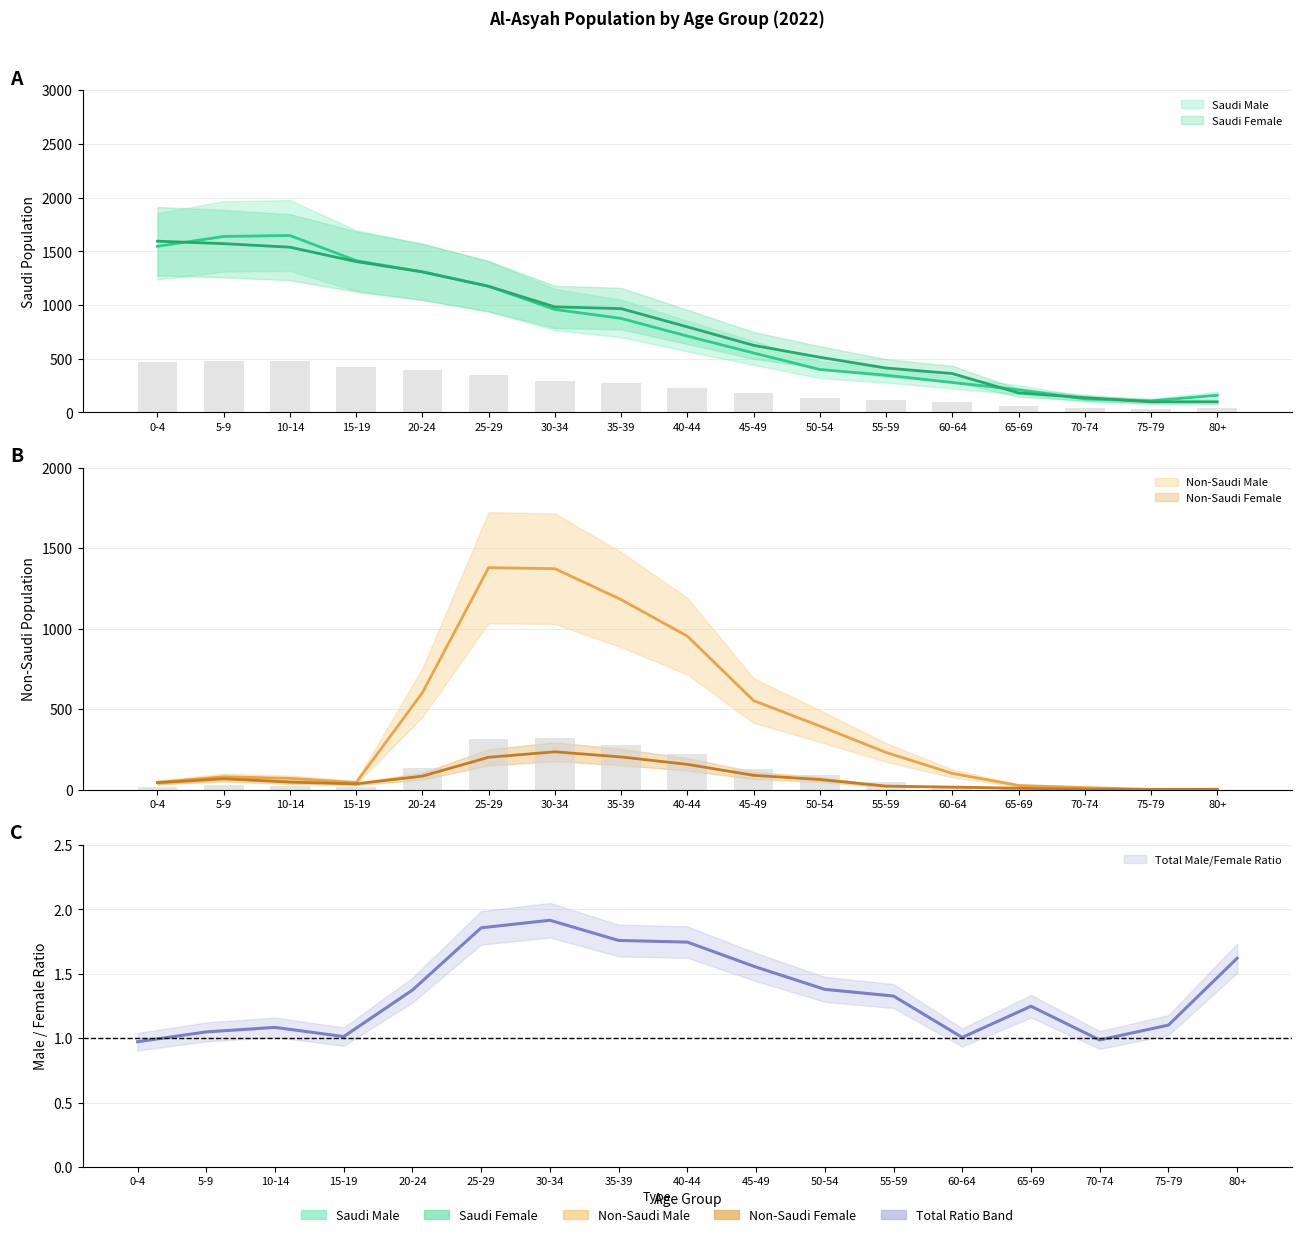

What is the spread (max minus min) of values at 70-74?

134.0